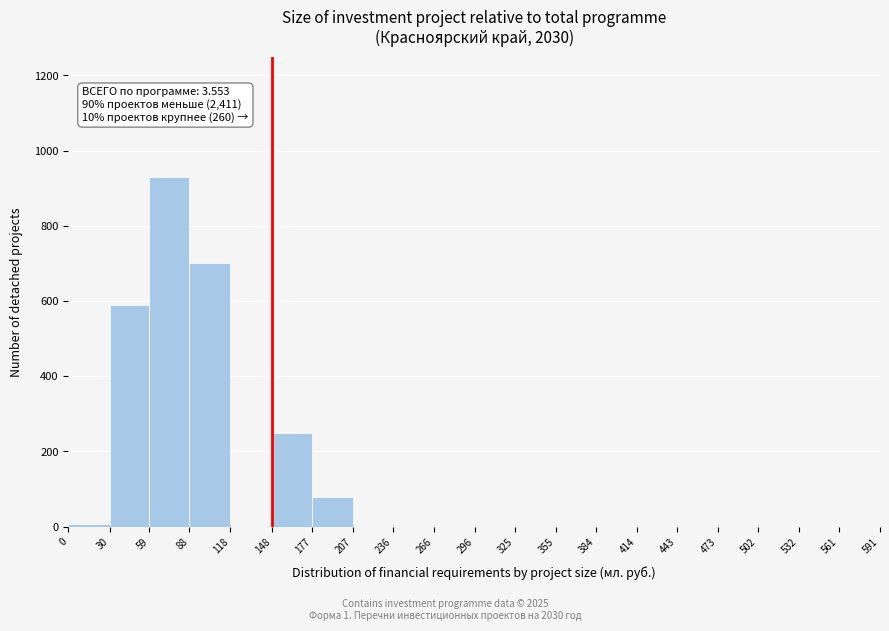

Which range on the x-axis has the tallest bar?

59 to 88